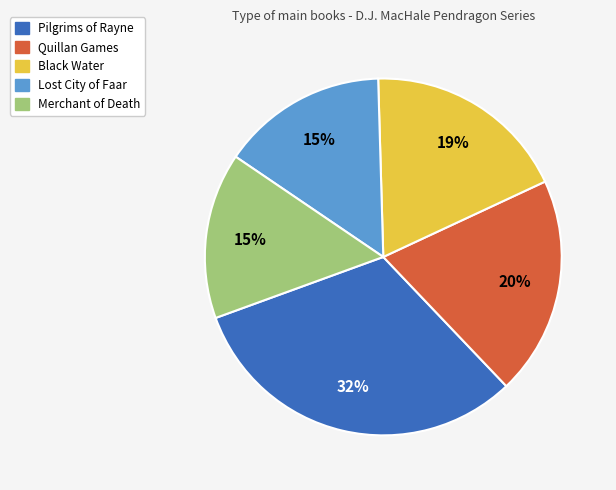

How many slices are in this pie chart?

5